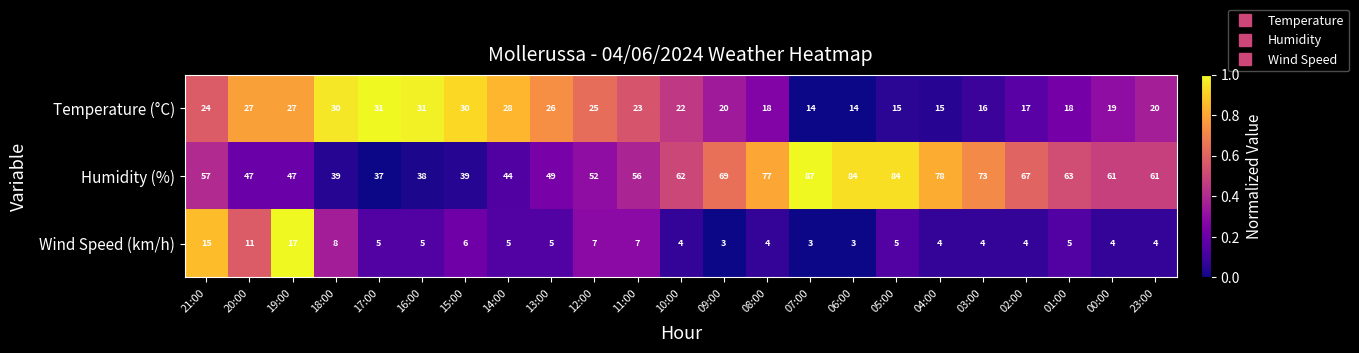

What is the difference between the maximum and minimum values in the Humidity (%) series?

50